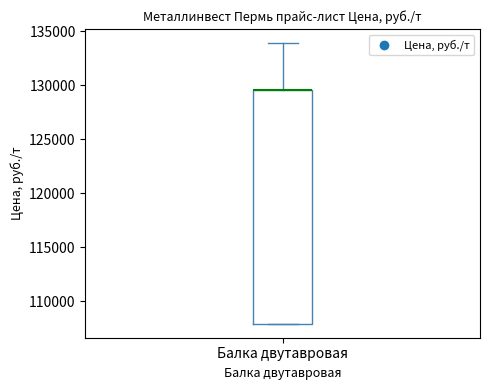

Where is the lower edge of the box for Балка двутавровая on the y-axis? The values are not printed on the chart, so give them approximately, as read against the axis.

108000